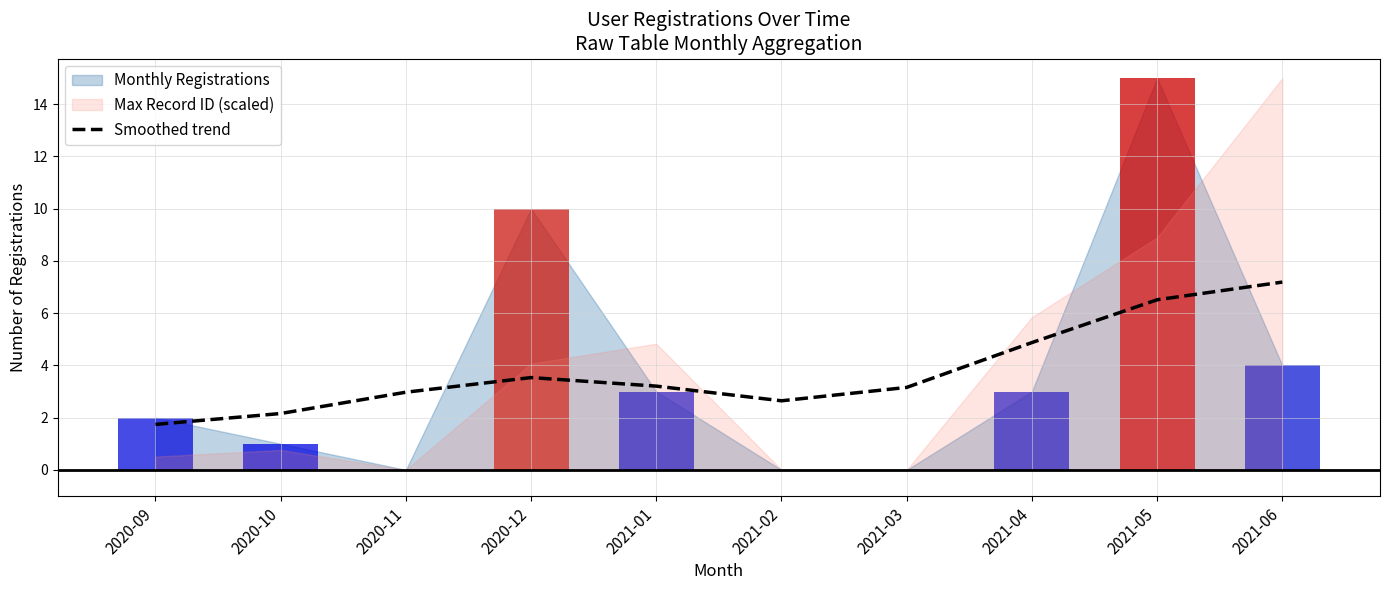

Which label corresponds to the largest value in the chart?

2021-06